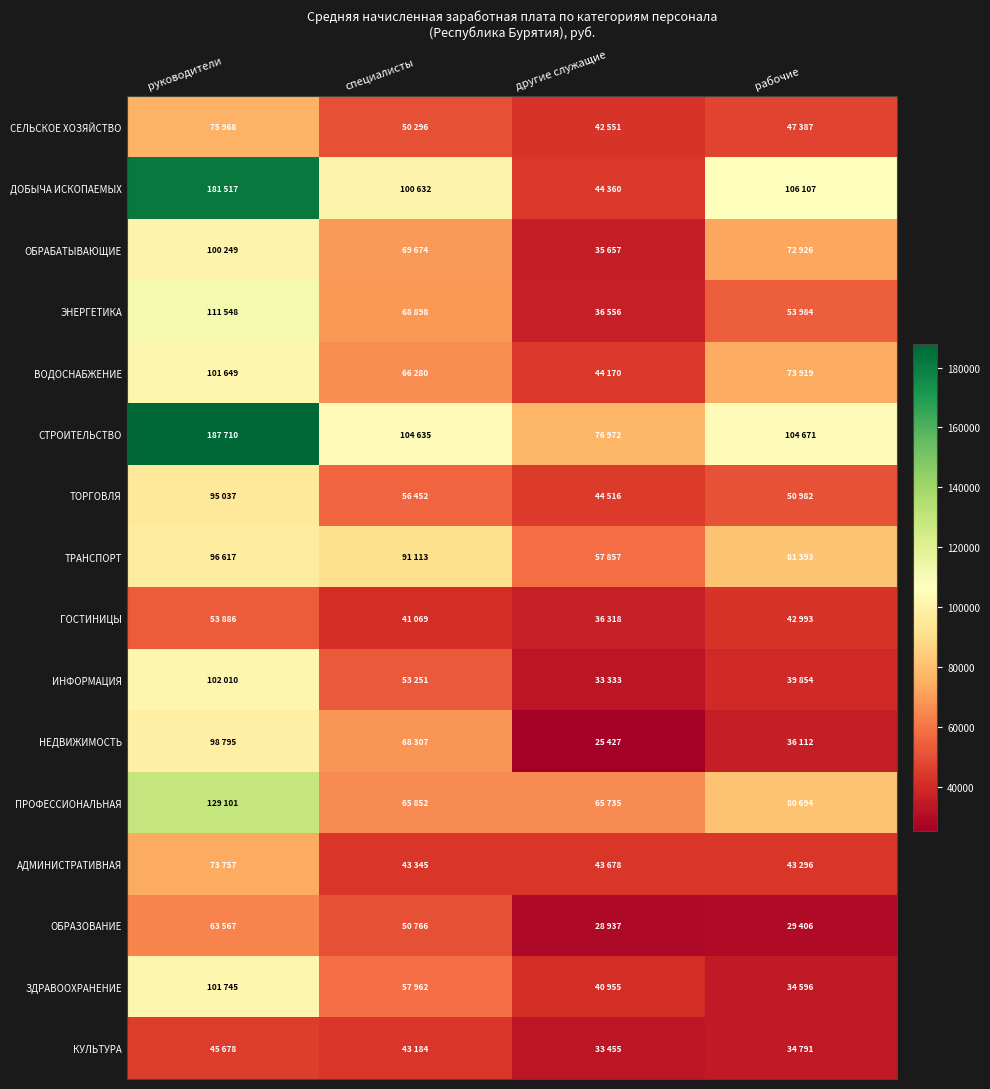

Which has a higher value, рабочие or другие служащие?

рабочие